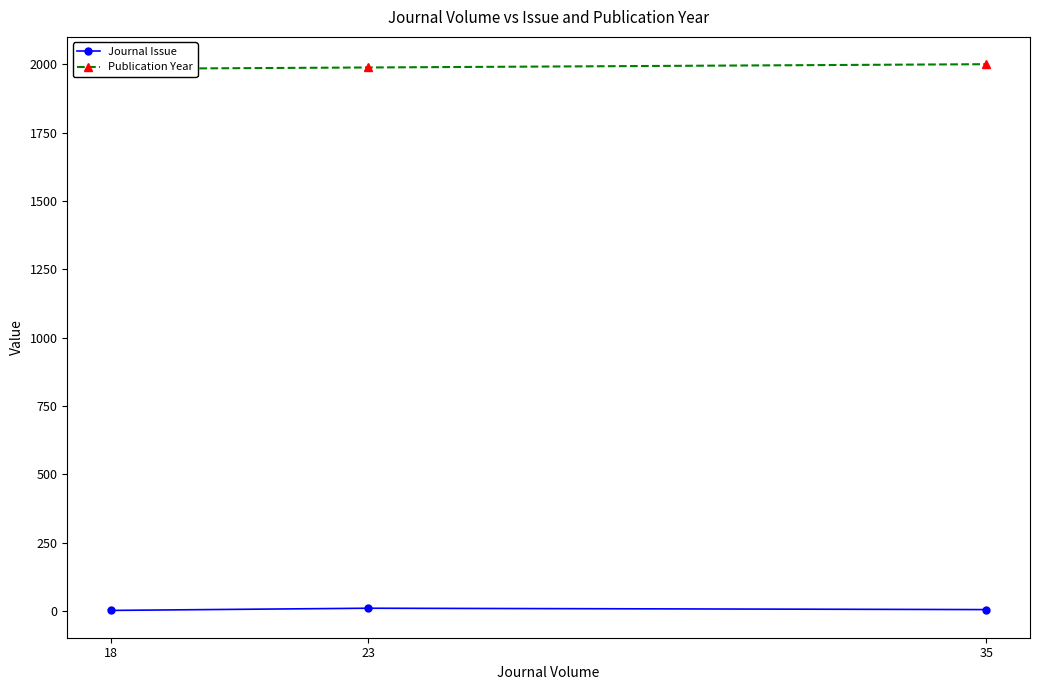

Which series changed the most between 23 and 35?

Publication Year